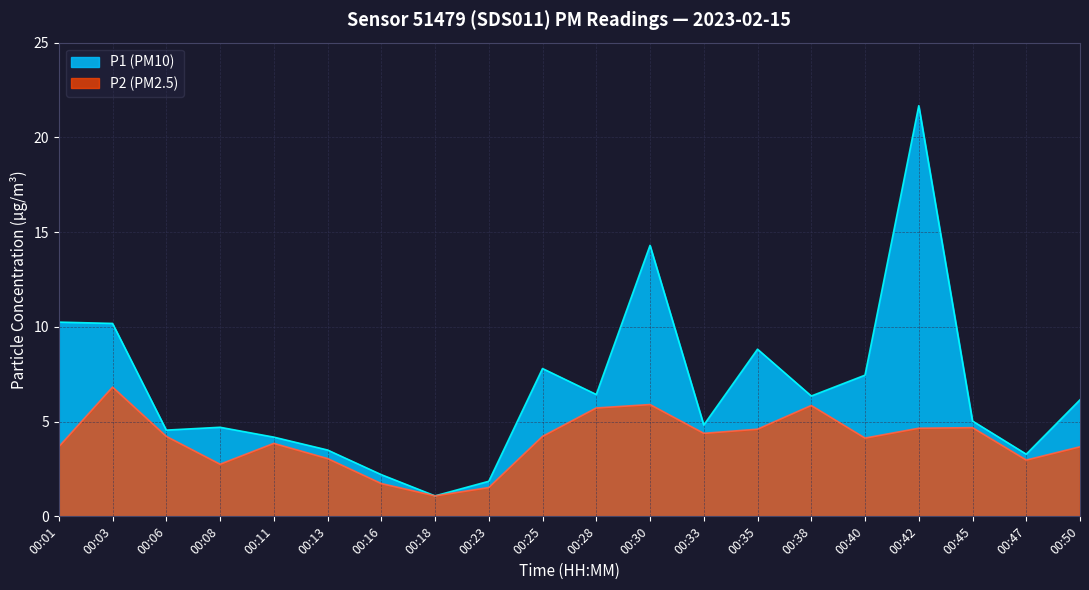

What is the approximate value of P1 at 00:35?

8.8